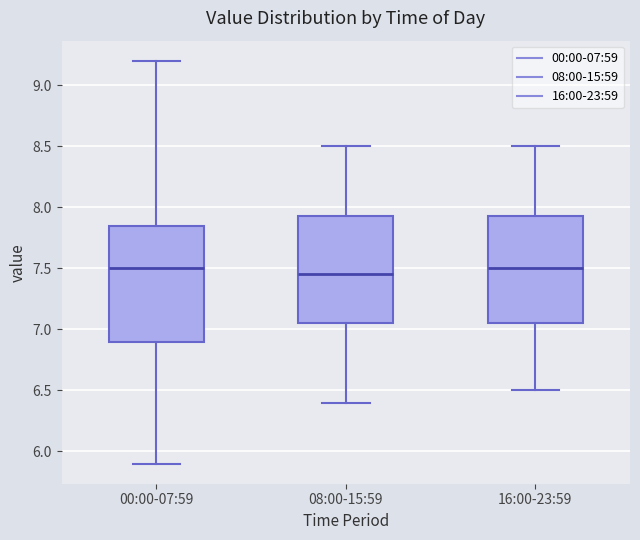

Where is the upper edge of the box for 16:00-23:59 on the y-axis? The values are not printed on the chart, so give them approximately, as read against the axis.

7.95